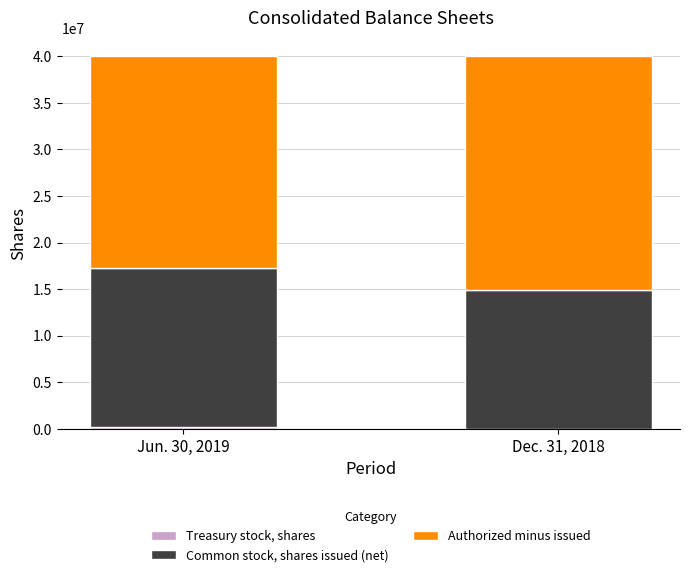

The value of Authorized minus issued at Jun. 30, 2019 is 22700025. True or false?

True